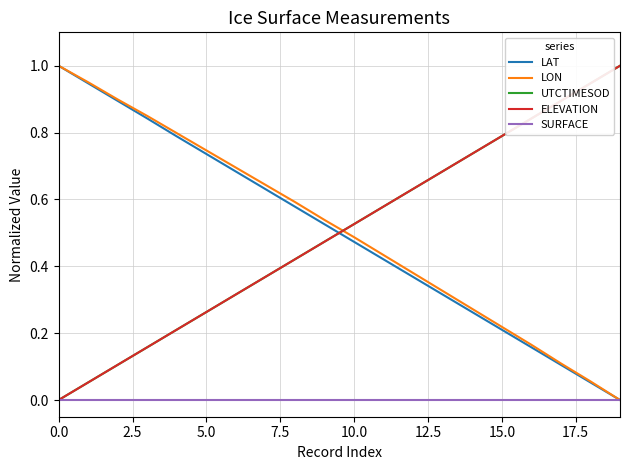

How many times do LON and ELEVATION cross each other?

1